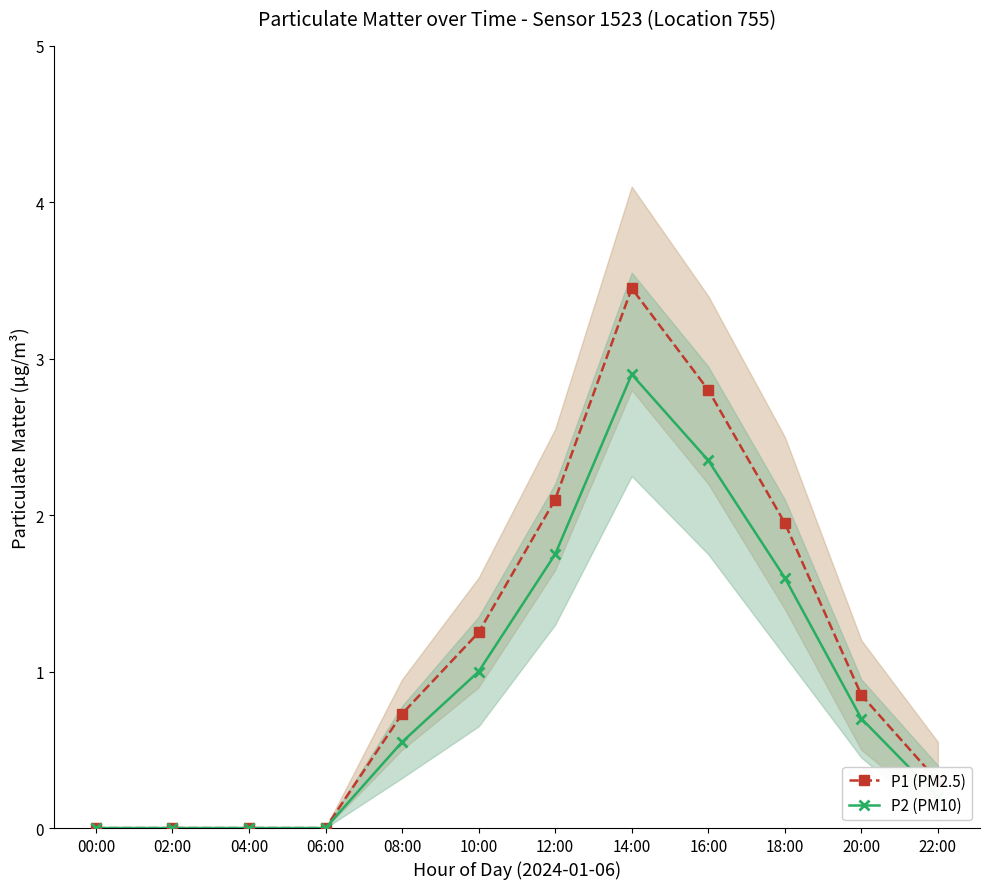

List the series in order of their overall mean, highest first.

P1 (PM2.5), P2 (PM10)